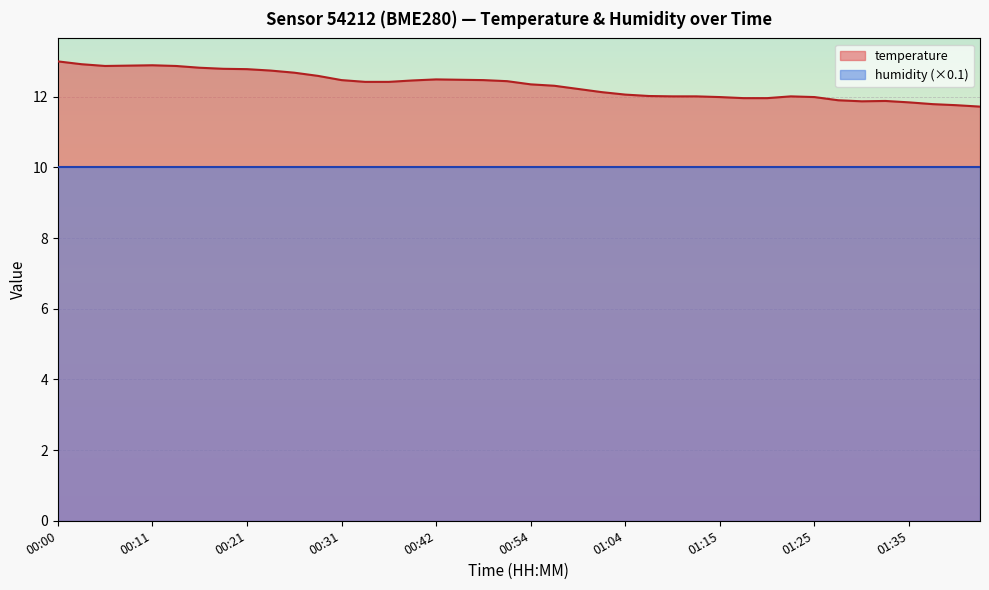

What is the difference between the values at 01:15 and 00:18?

0.8